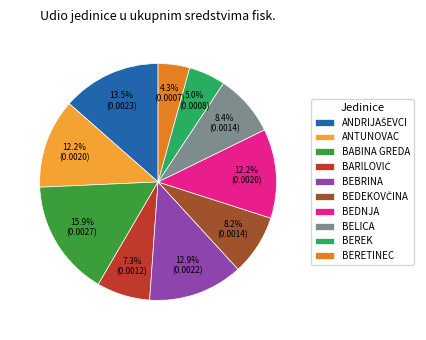

What percentage is the BEREK slice, to the nearest percent?

5%